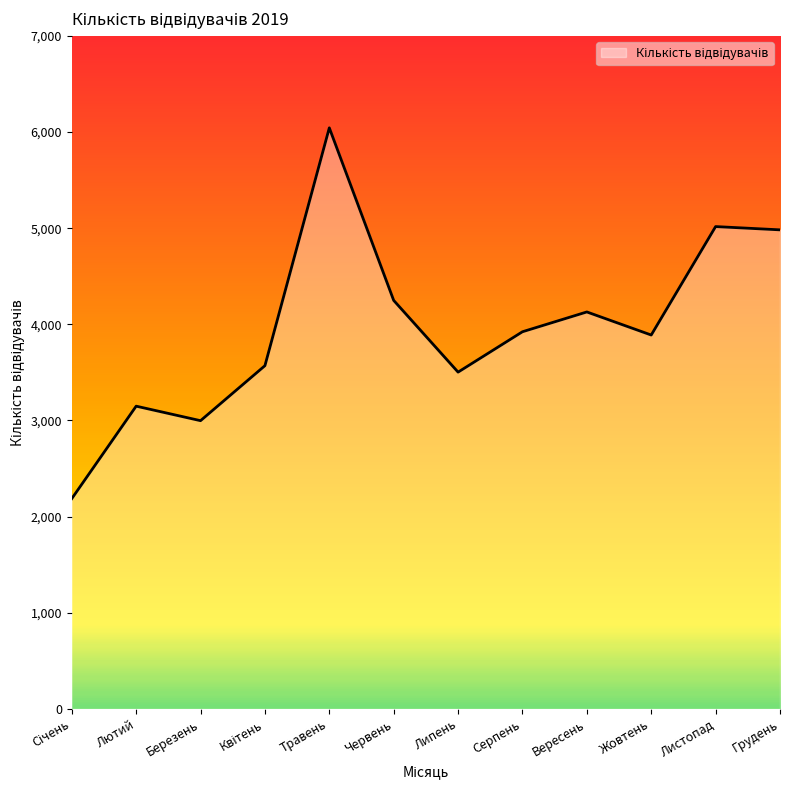

Does the chart display data point markers on the line(s)?

No